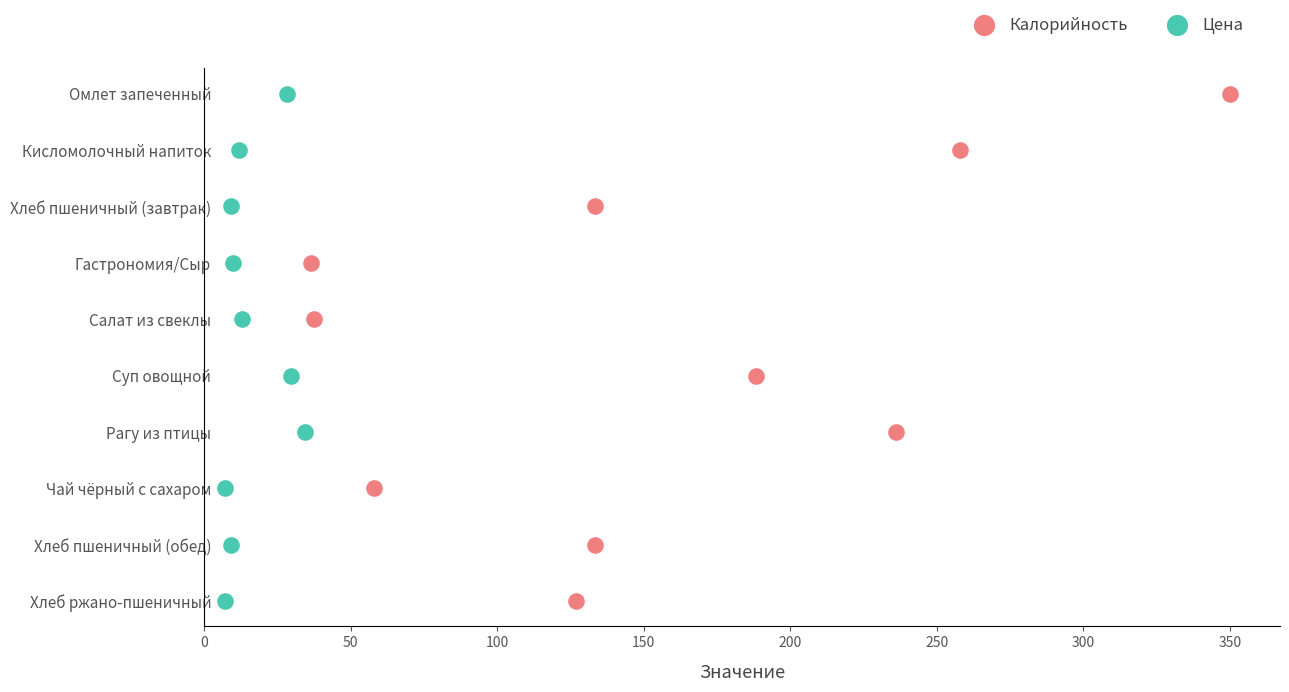

What are all the series names shown in the legend?

Калорийность, Цена